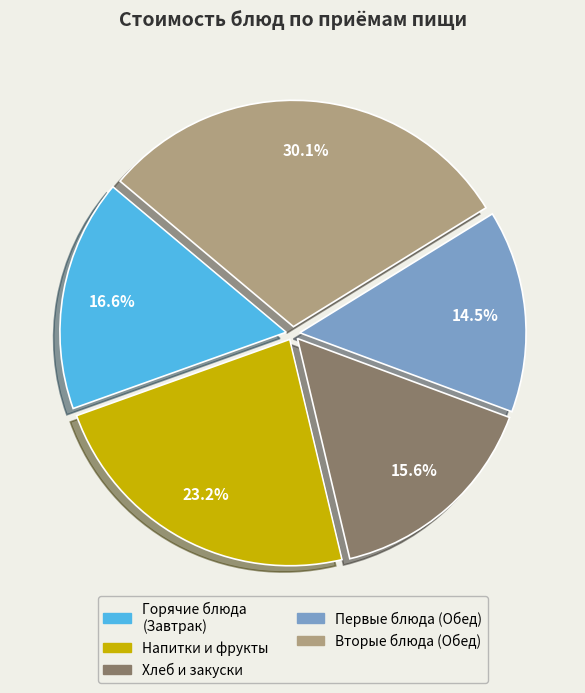

How many slices are in this pie chart?

5